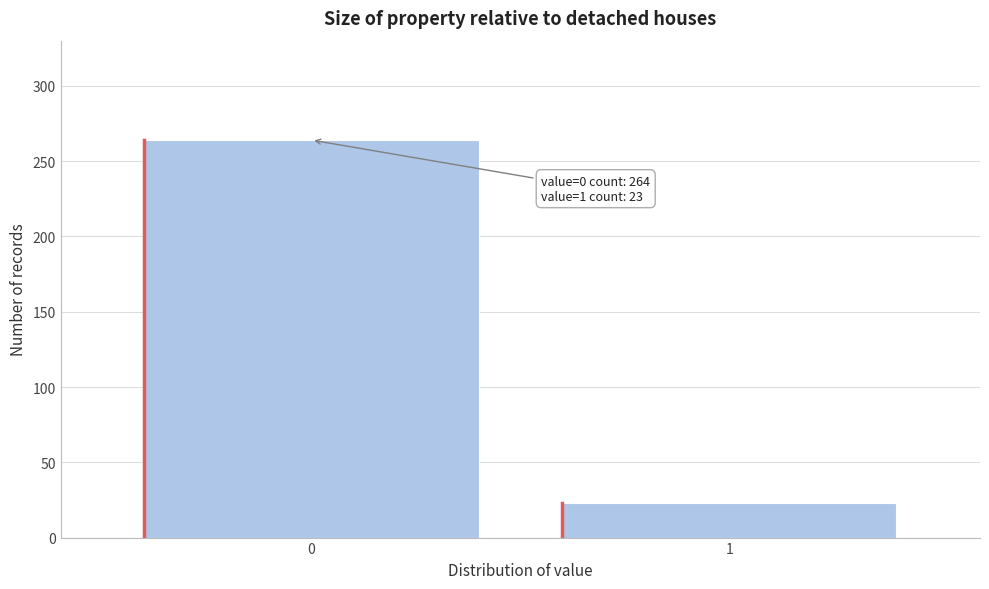

Reading right to left, what are all the values shown in this chart?

1=23	0=264